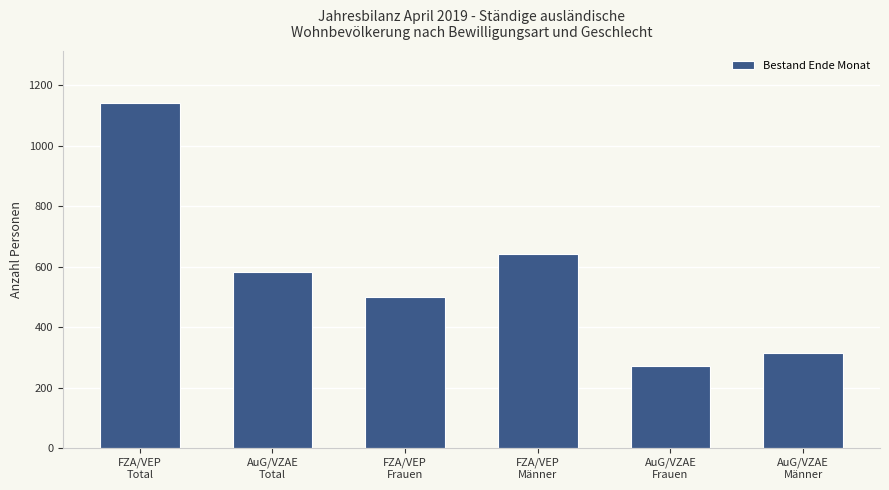

Reading left to right, list all the values displayed in this chart.

FZA/VEP
Total=1141	AuG/VZAE
Total=583	FZA/VEP
Frauen=498	FZA/VEP
Männer=643	AuG/VZAE
Frauen=270	AuG/VZAE
Männer=313